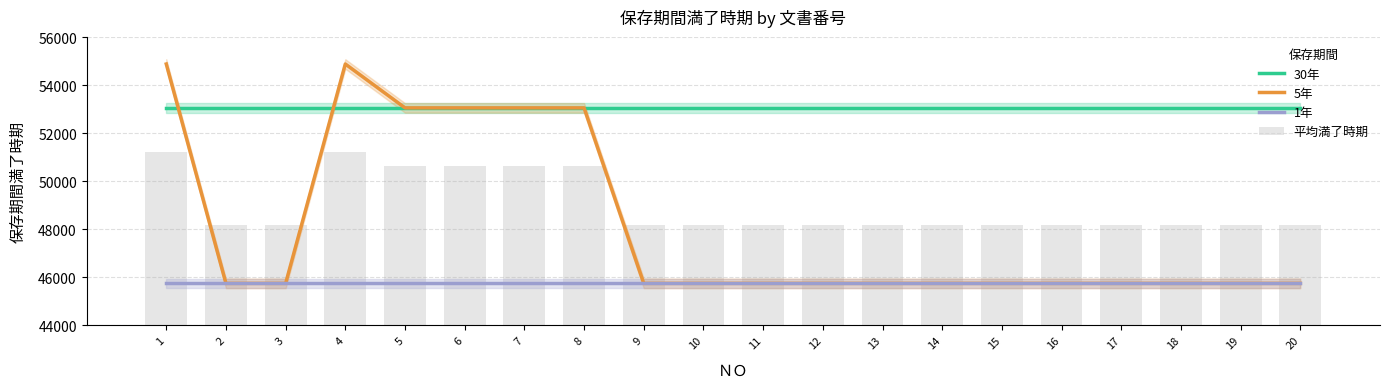

What is the sum of all 30年 values?

1061040.0